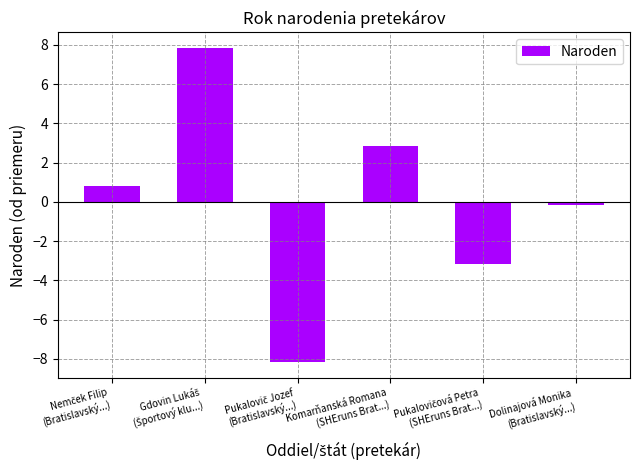

What is the value of the 4th bar from the left?

2.8